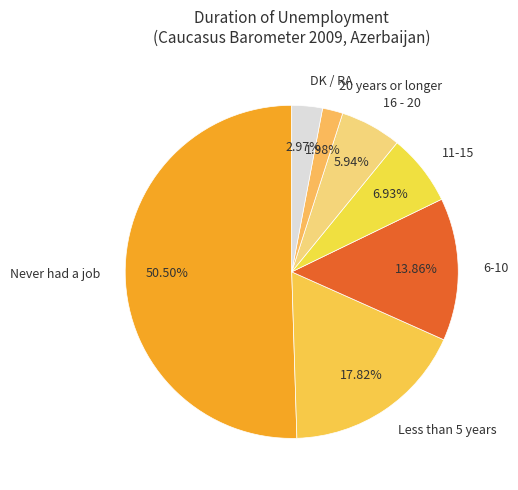

To the nearest percent, what is the difference between the largest and smallest slice percentages?

49%